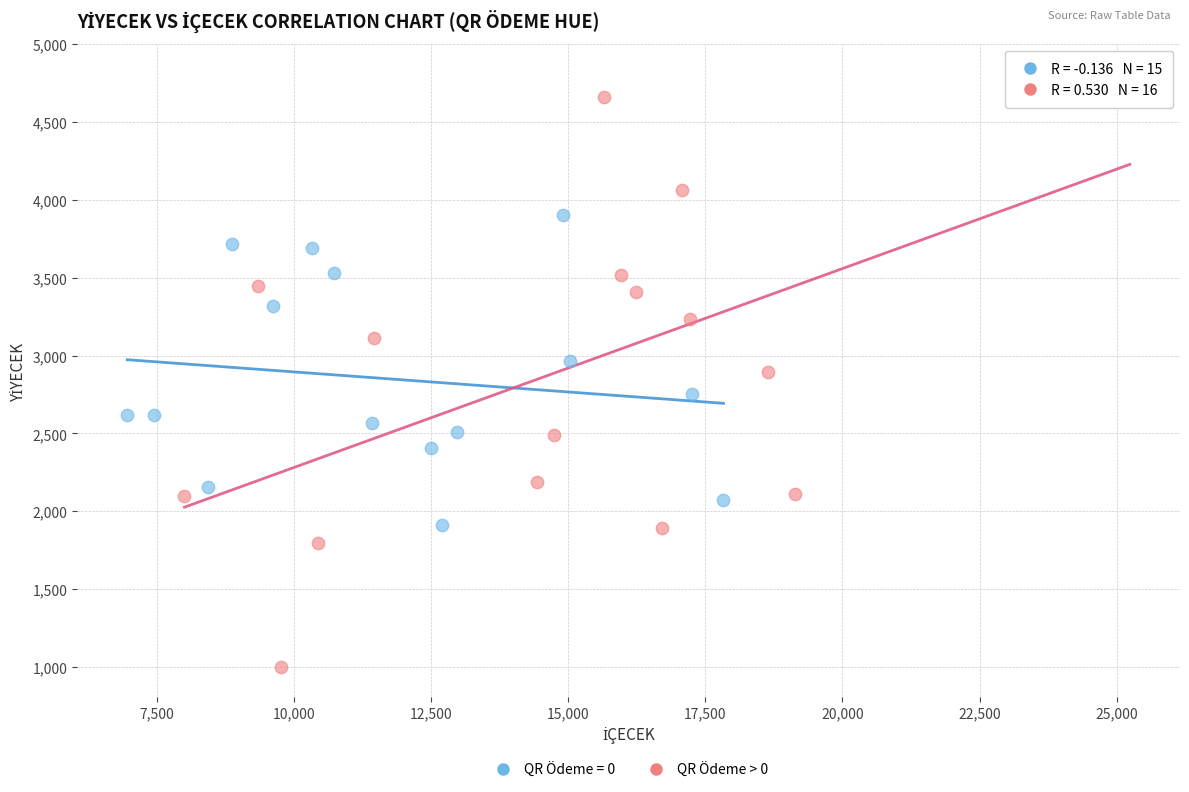

Which series reaches the maximum Y coordinate?

QR Ödeme > 0